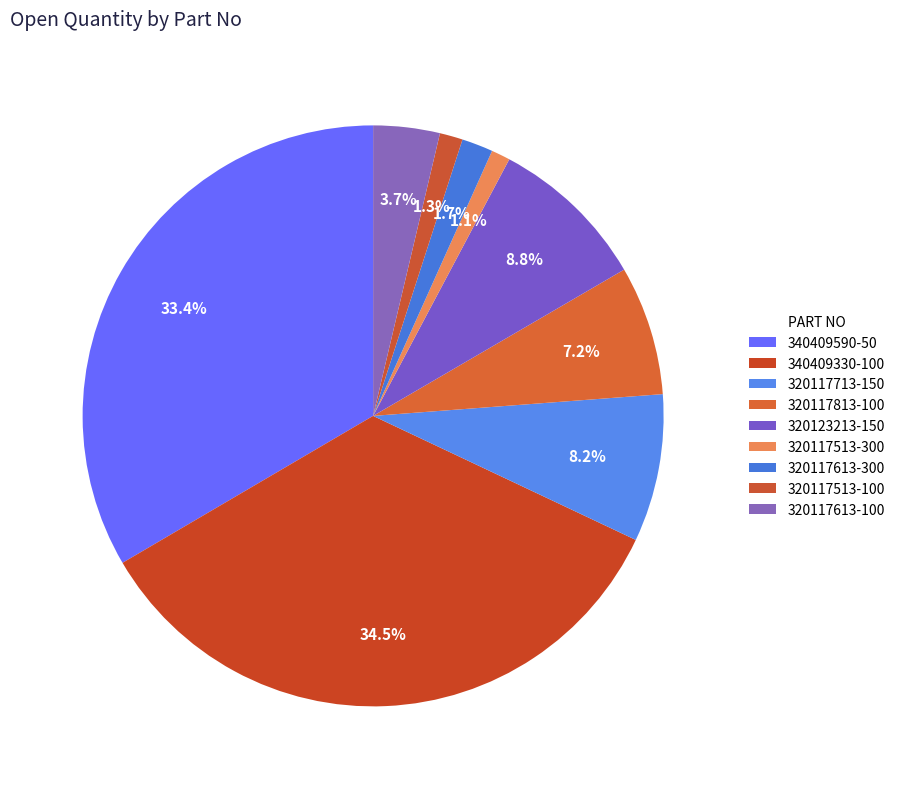

How many segments does this pie chart have?

9